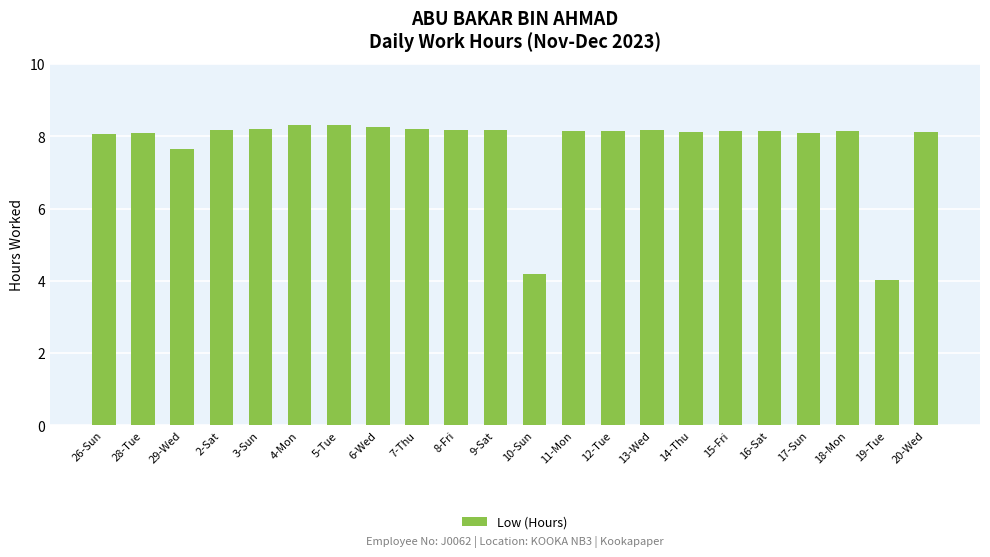

Are the bars horizontal?

No